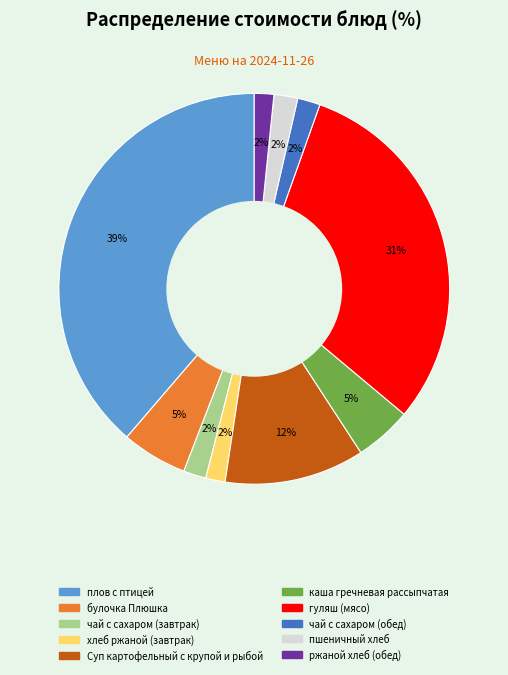

How many segments does this pie chart have?

10